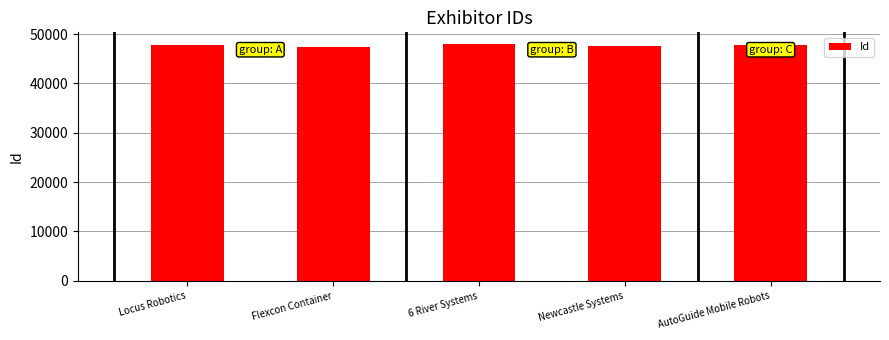

What is the label of the 2nd bar from the right?

Newcastle Systems